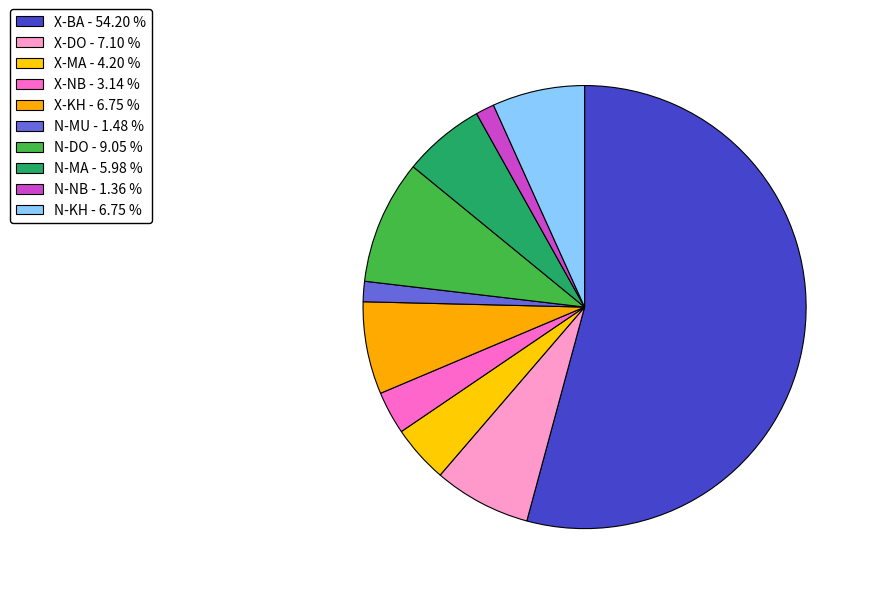

Is it true that X-BA is 54% of the pie?

True